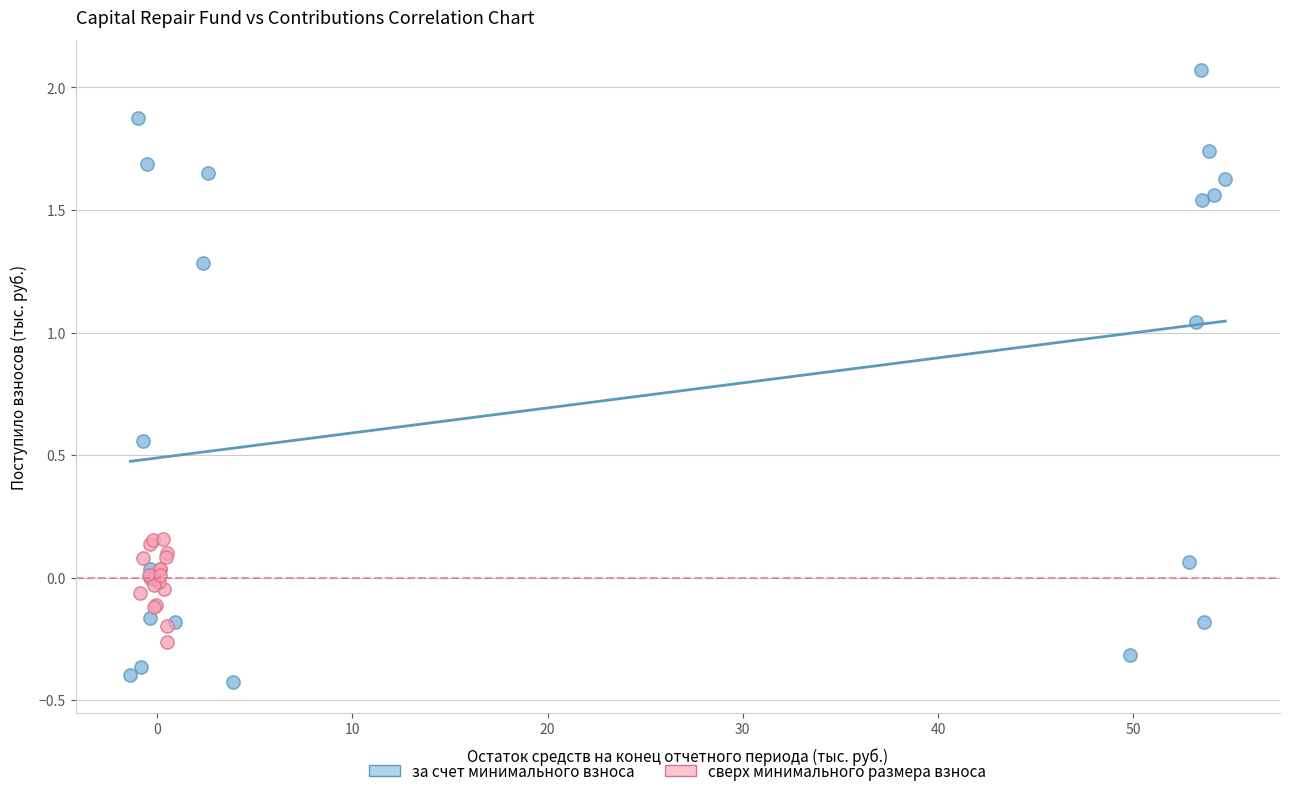

Which series has the largest Y range (max minus min)?

за счет минимального взноса